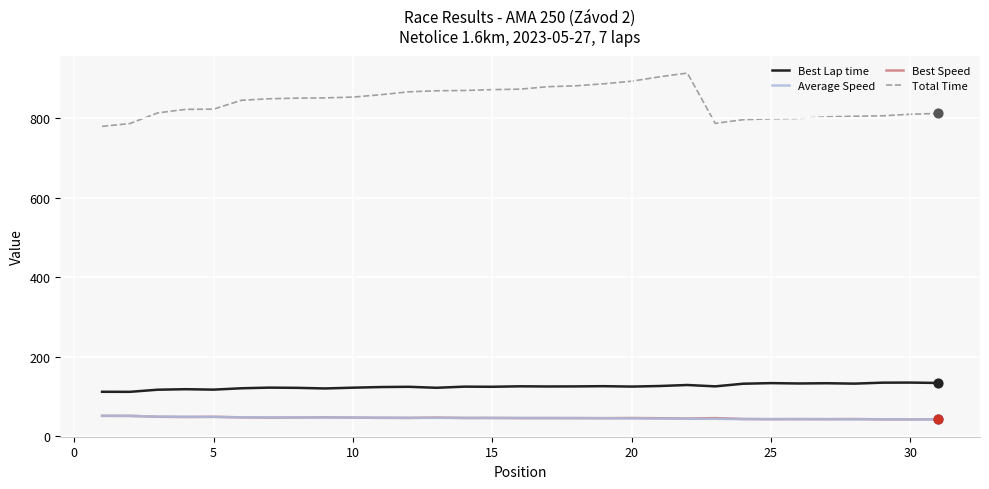

Which series has the largest total across all categories?

Total Time